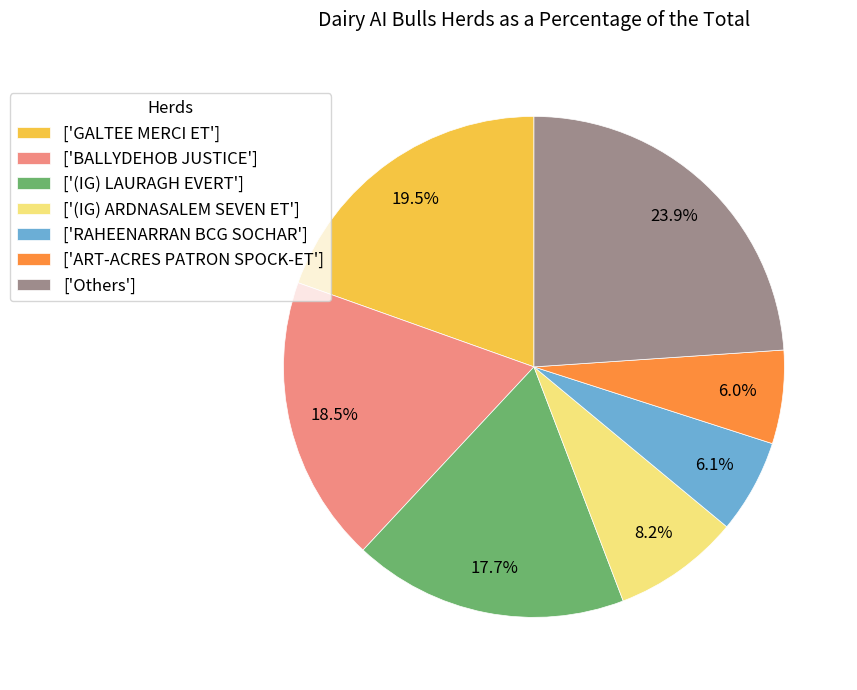

Combined, do ['RAHEENARRAN BCG SOCHAR'] and ['GALTEE MERCI ET'] account for over 50%?

No